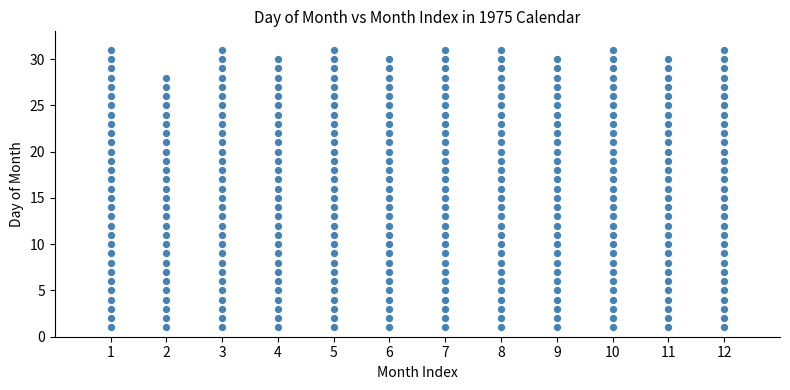

What is the range of Y values (max minus min)?

30